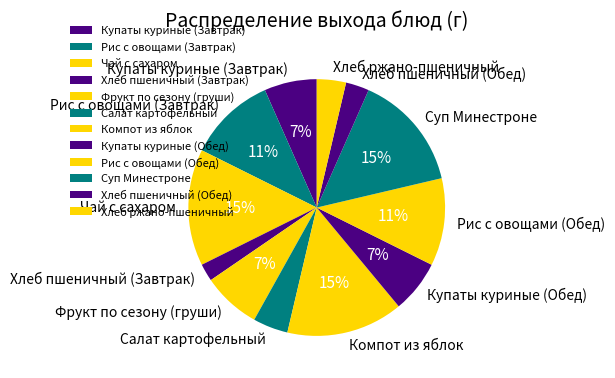

True or false: Купаты куриные (Завтрак) accounts for 1% of the total.

False